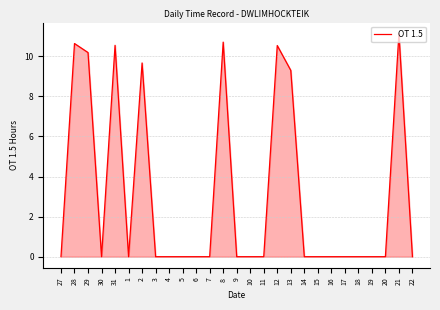

What is the difference between the second highest and second lowest values?

10.7